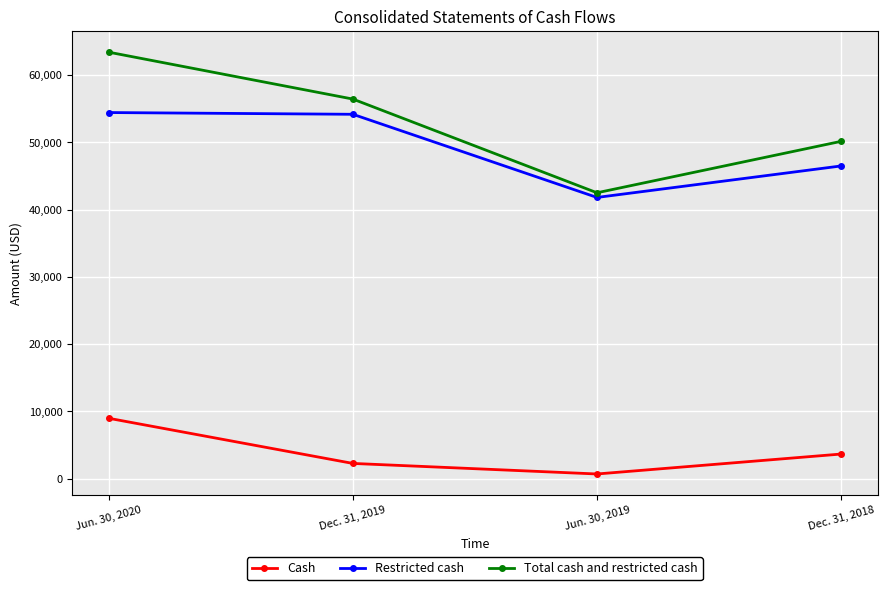

Which series has the widest spread of values?

Total cash and restricted cash